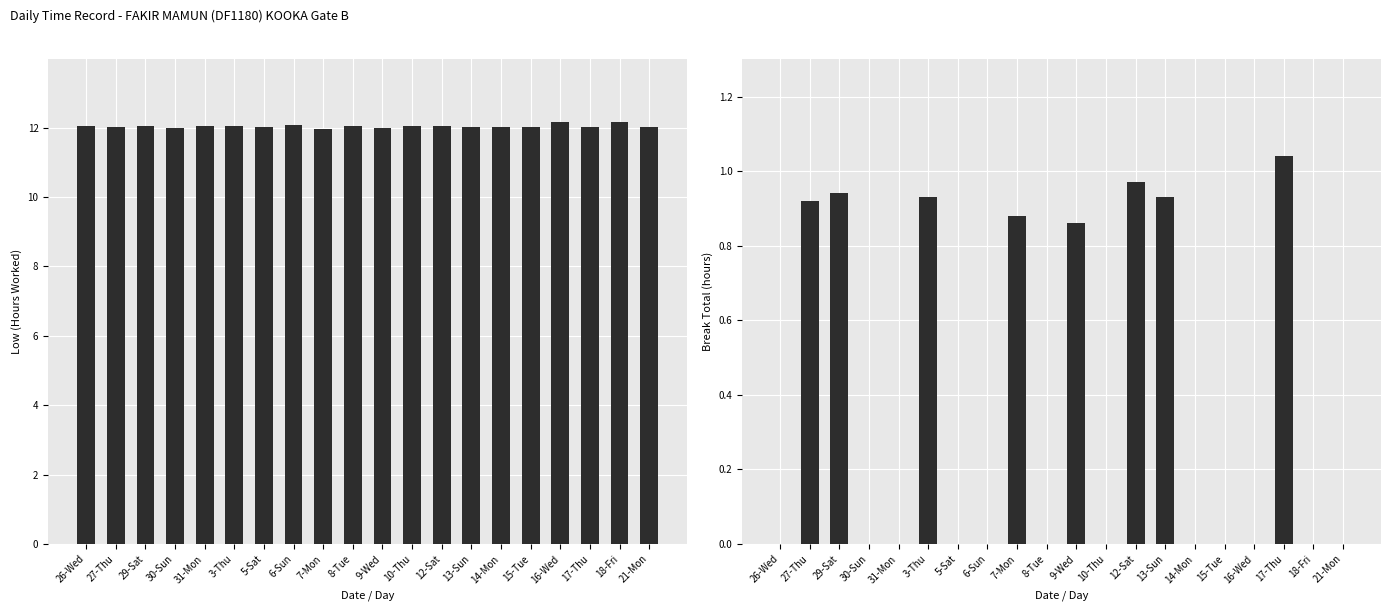

At 3-Thu, list the series in order from largest to smallest.

Low (Hours Worked), Break Total (hours)